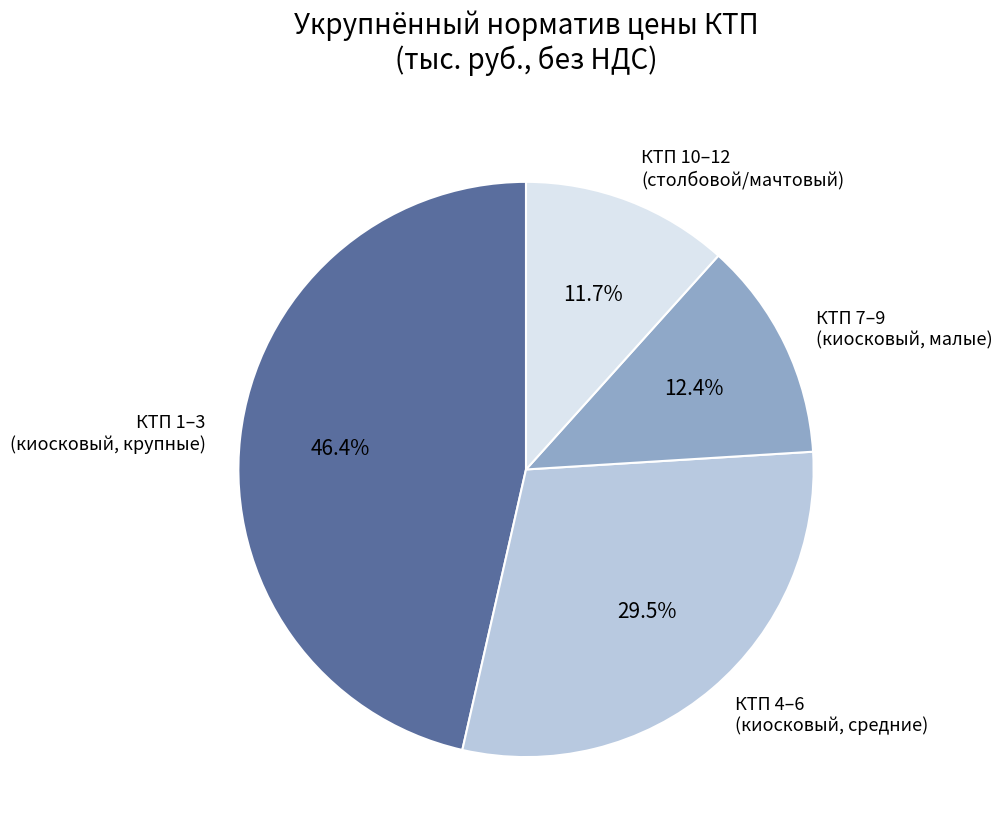

Is there a majority slice in this chart?

No